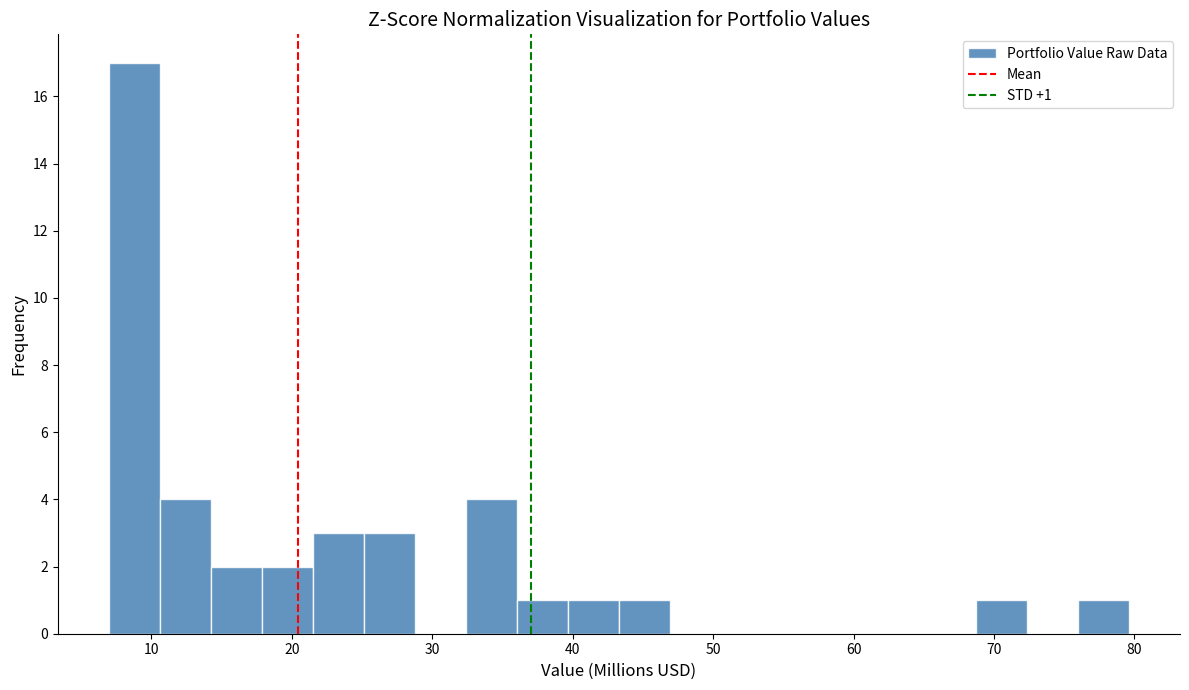

Around what value on the x-axis is the tallest bar? Give the approximate position of its centre, as read against the axis.

9